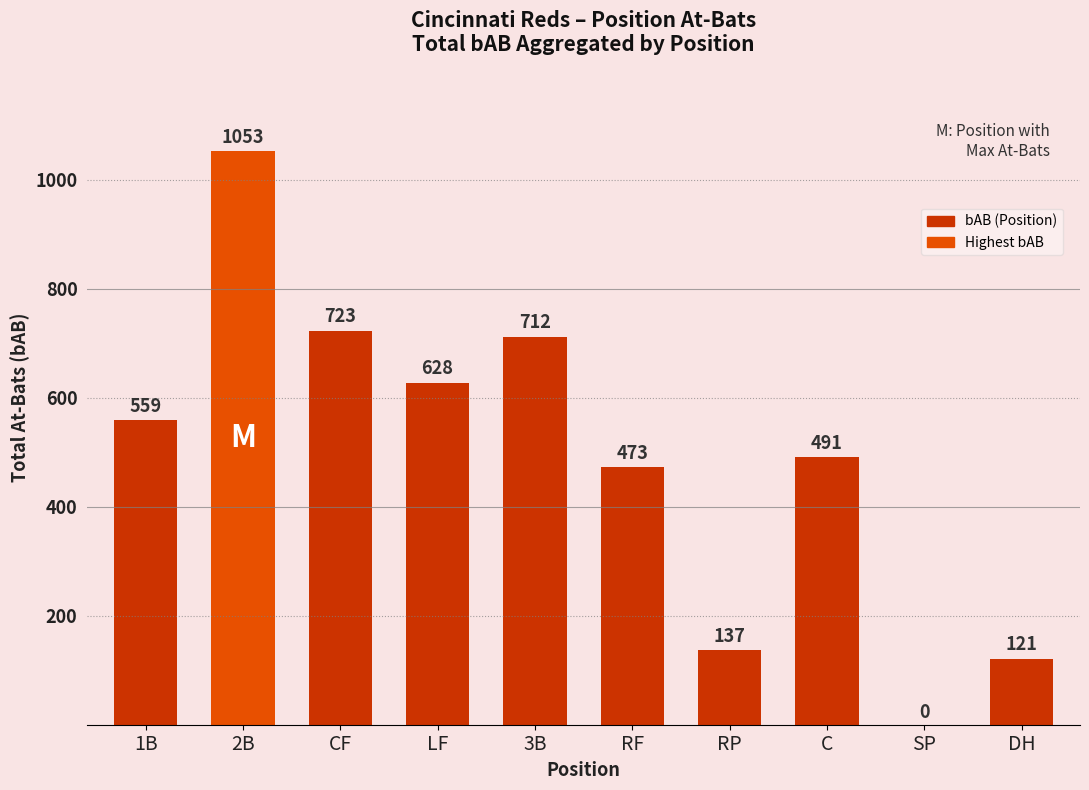

What is the ratio of the value at 1B to the value at RF?

1.2